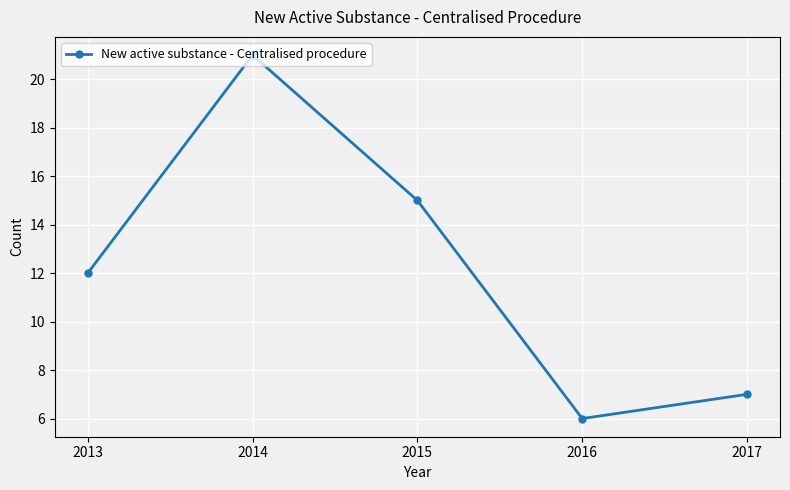

Reading left to right, list all the values displayed in this chart.

2013=12	2014=21	2015=15	2016=6	2017=7